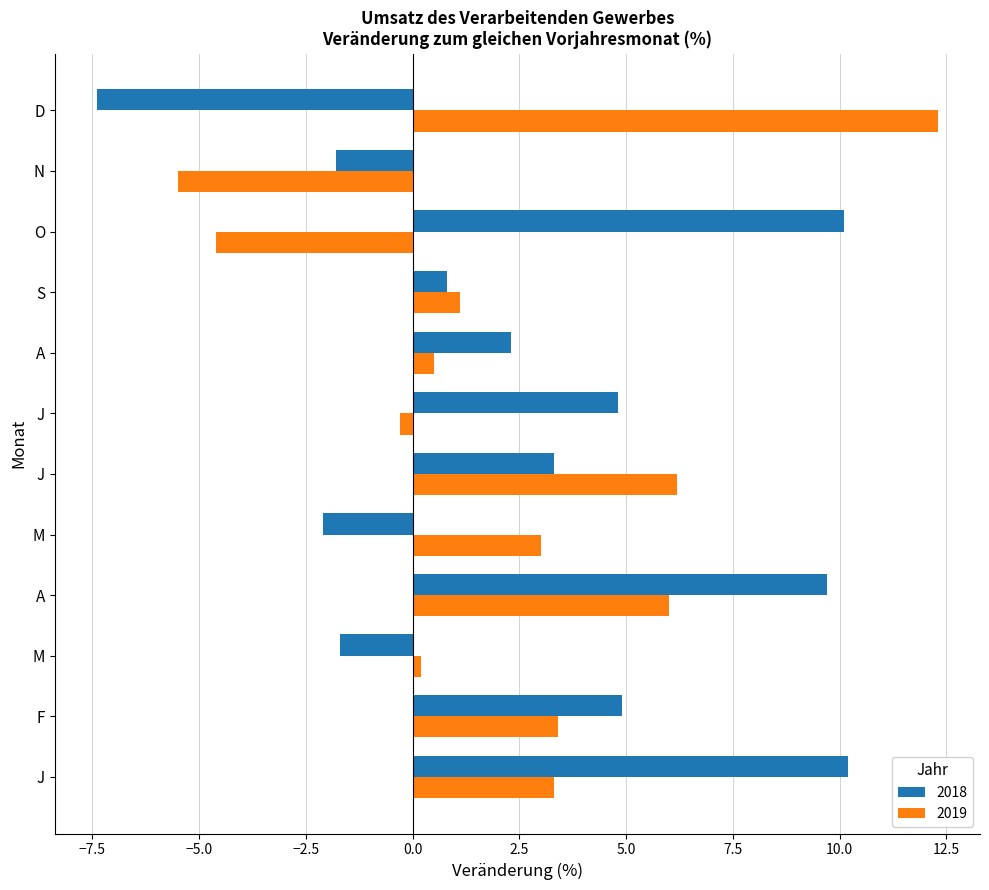

Which category has the lowest value in the 2018 series?

D